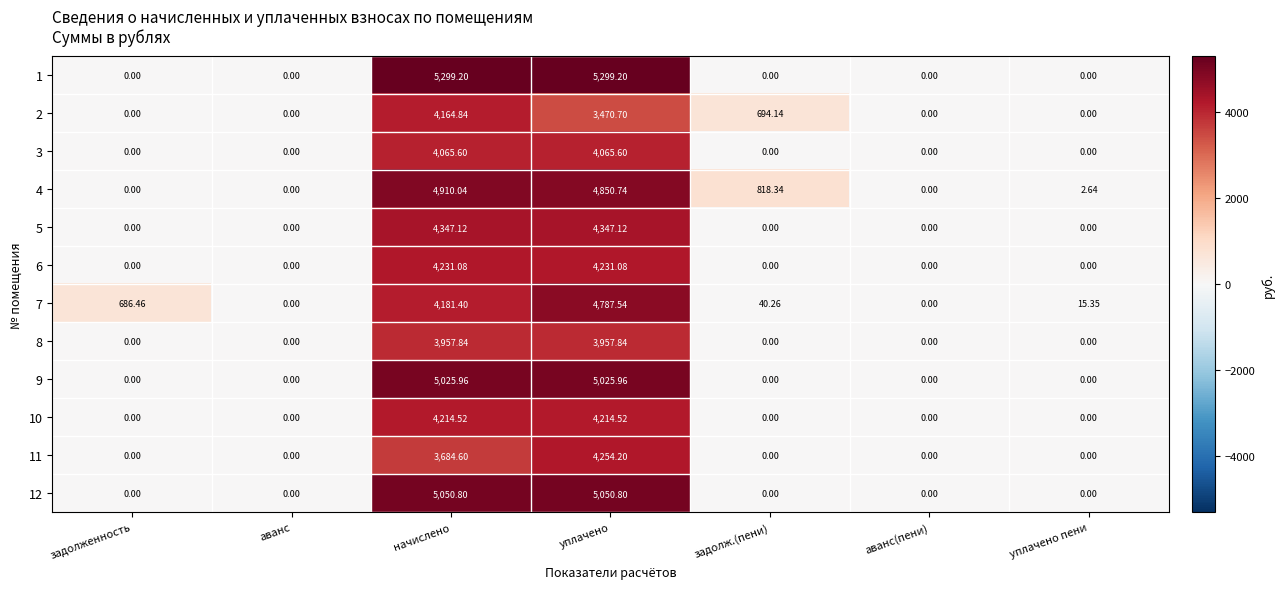

At which category is the sum across all series the highest?

уплачено